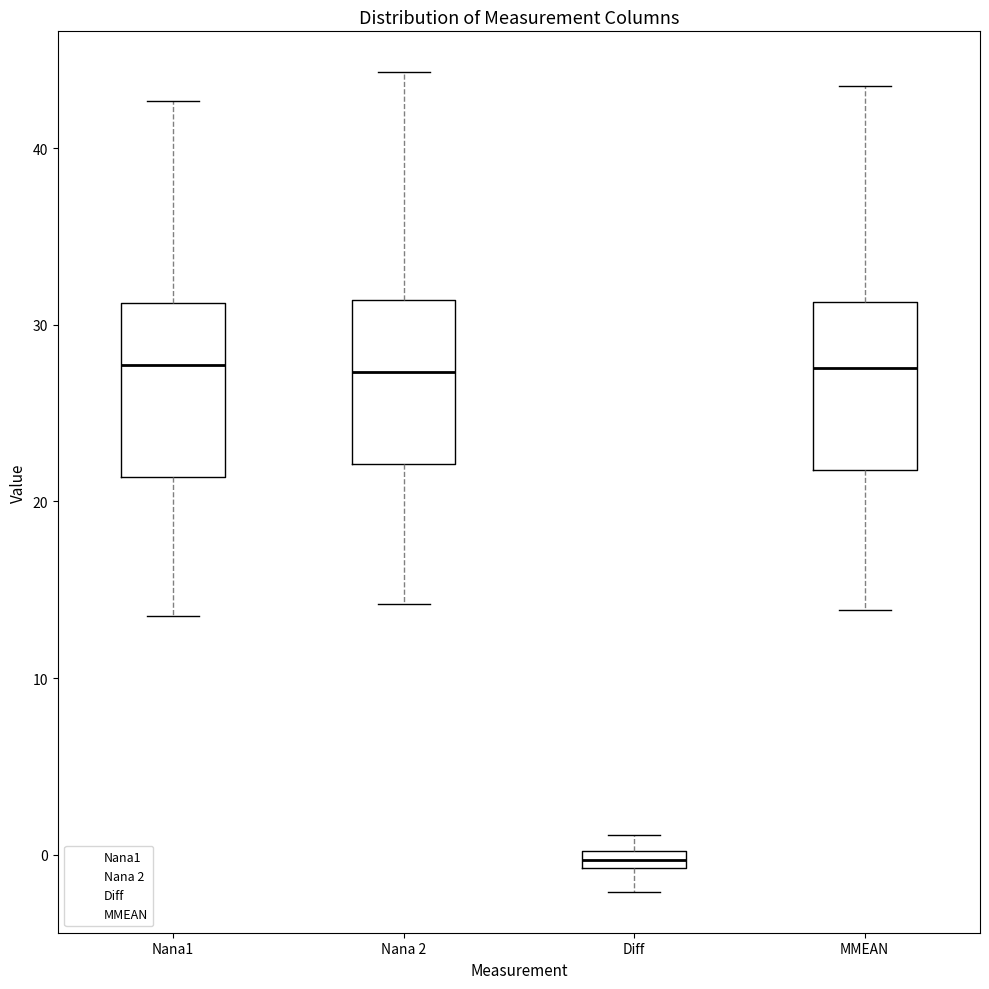

Where is the lower edge of the box for MMEAN on the y-axis? The values are not printed on the chart, so give them approximately, as read against the axis.

22